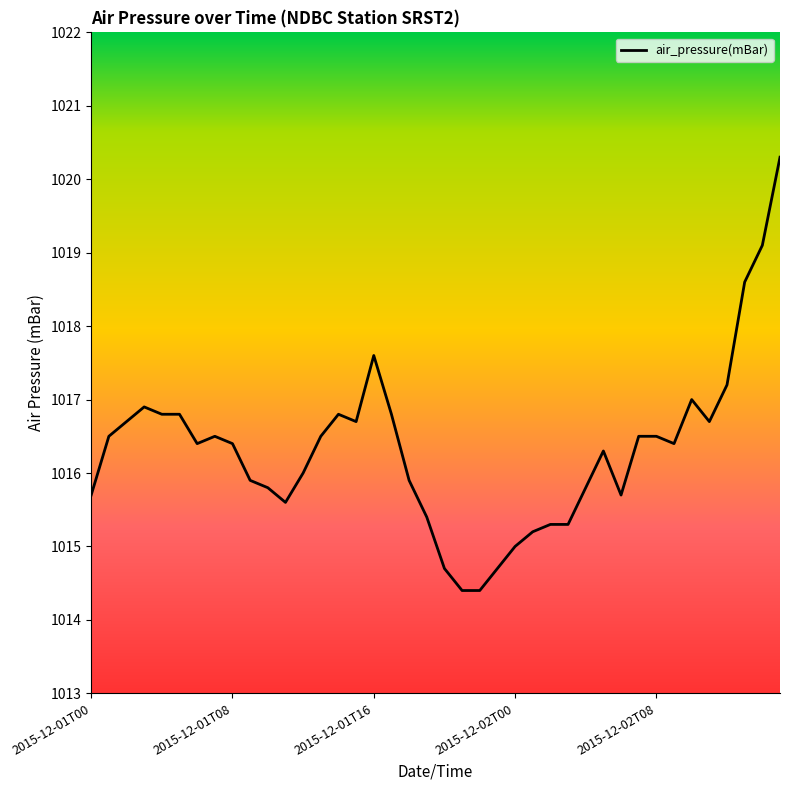

What is the greatest value displayed?

1020.3